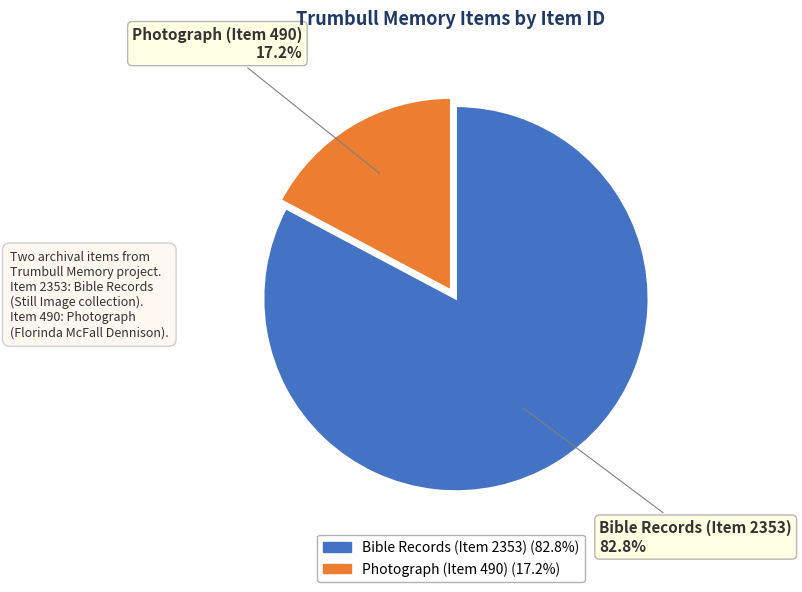

What is the ratio of the value at Bible Records (Item 2353) to the value at Photograph (Item 490)?

4.8